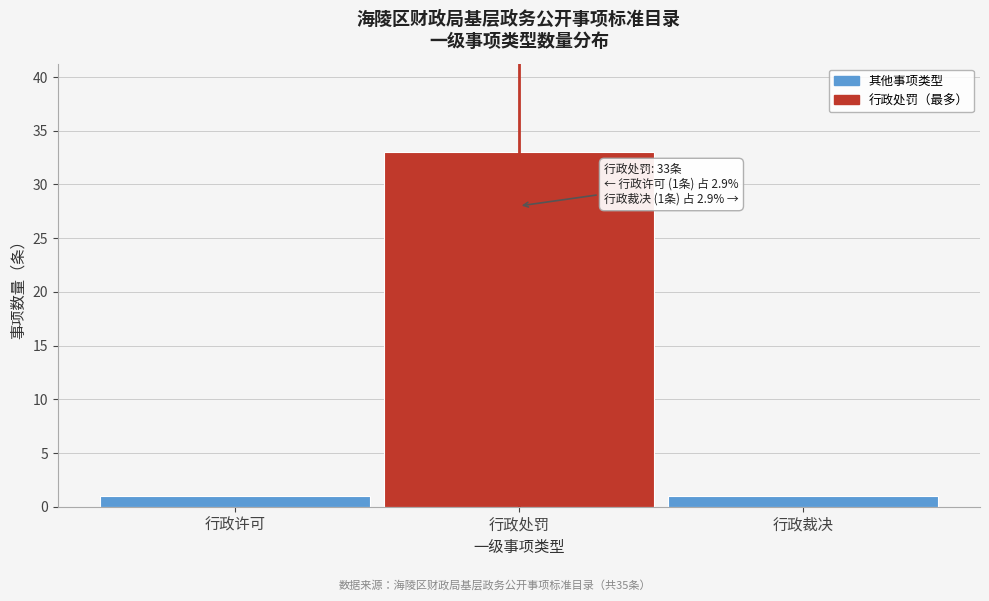

Reading left to right, list all the values displayed in this chart.

行政许可=1	行政处罚=33	行政裁决=1